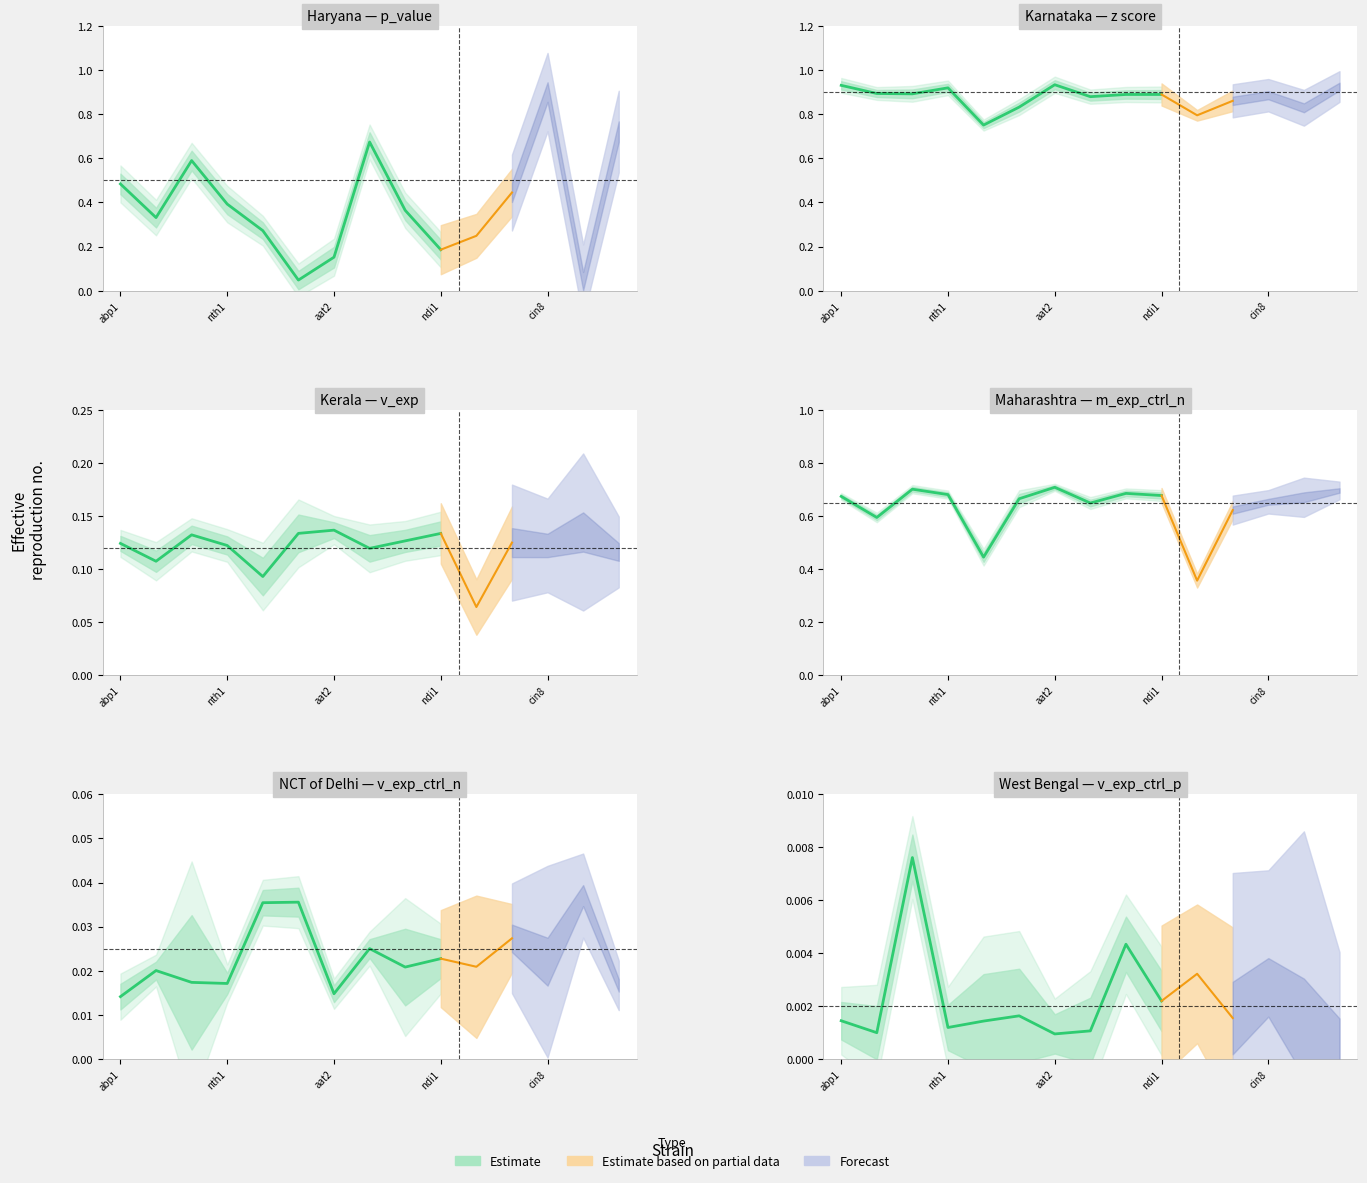

What is the spread (max minus min) of values at nth1?

0.9